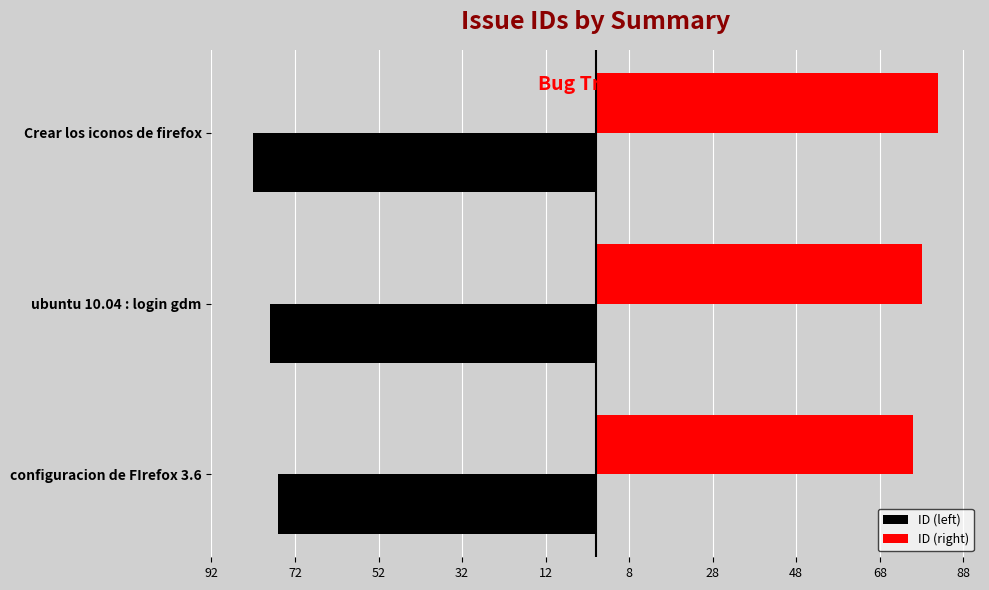

Which series has the widest spread of values?

ID (left)